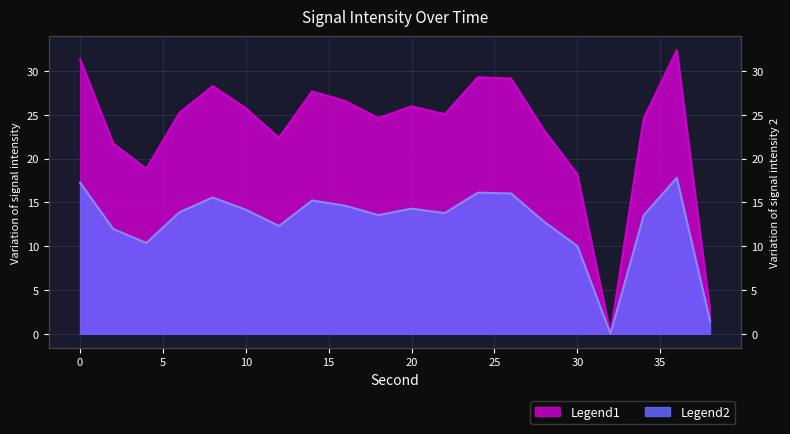

At which category does the chart reach its minimum across all series?

32